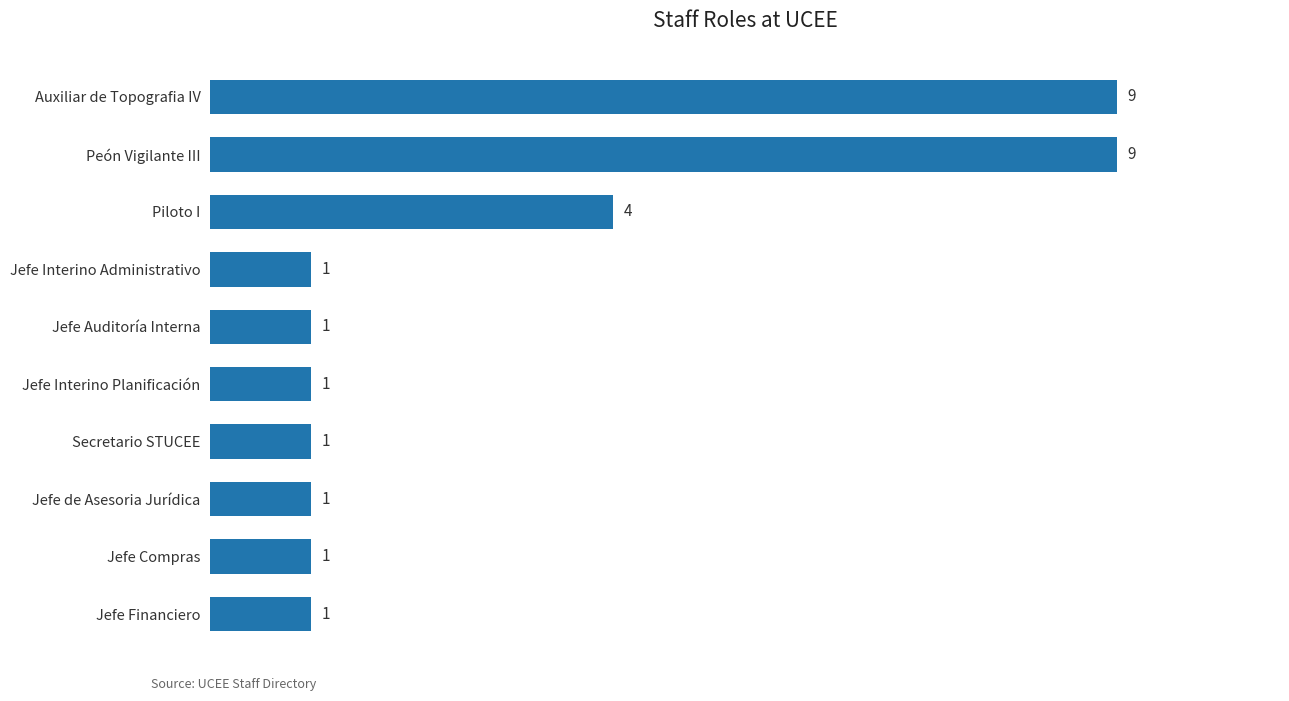

What is the difference between the maximum and second lowest values?

8